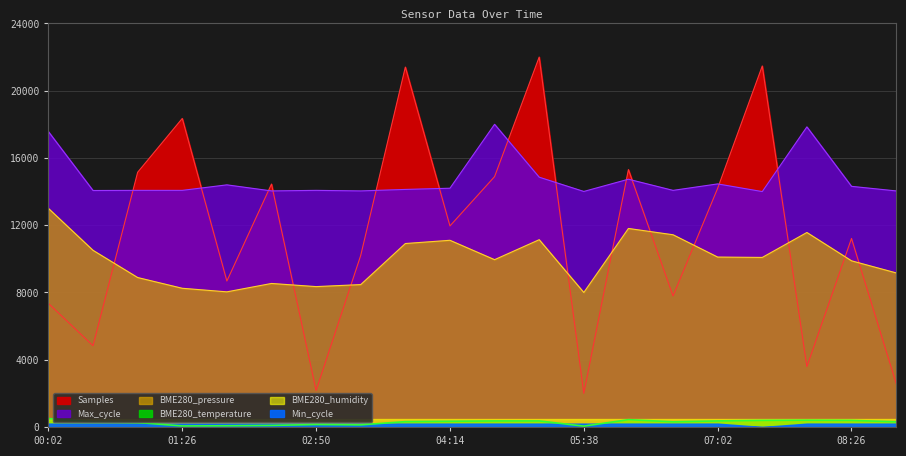

What is the value of the BME280_temperature point at the 3rd from the left?

264.3